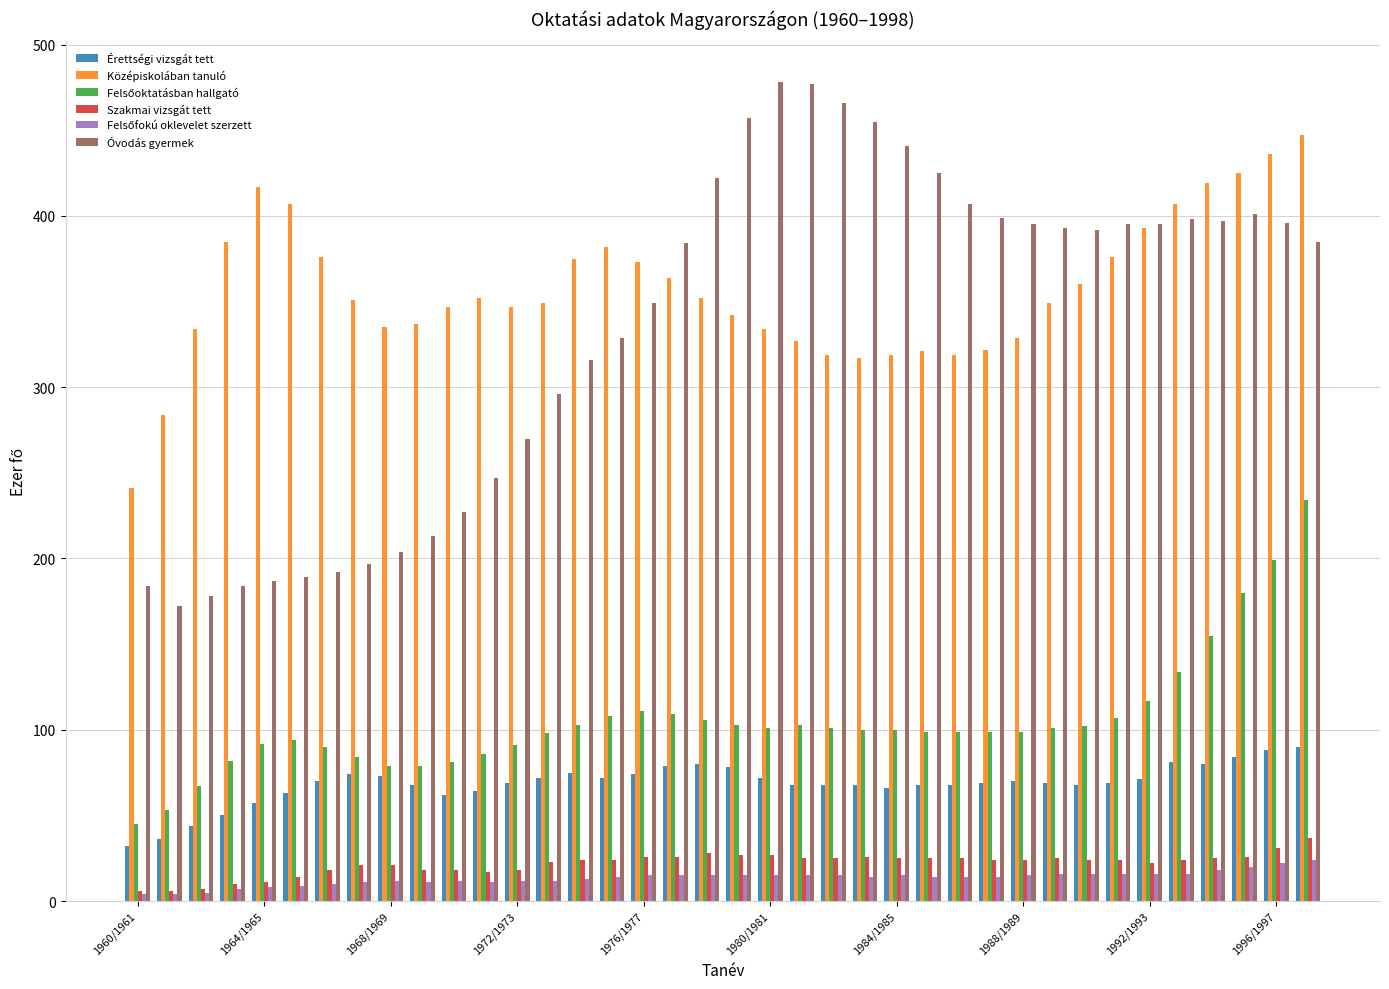

Which series has the largest total across all categories?

Középiskolában tanuló